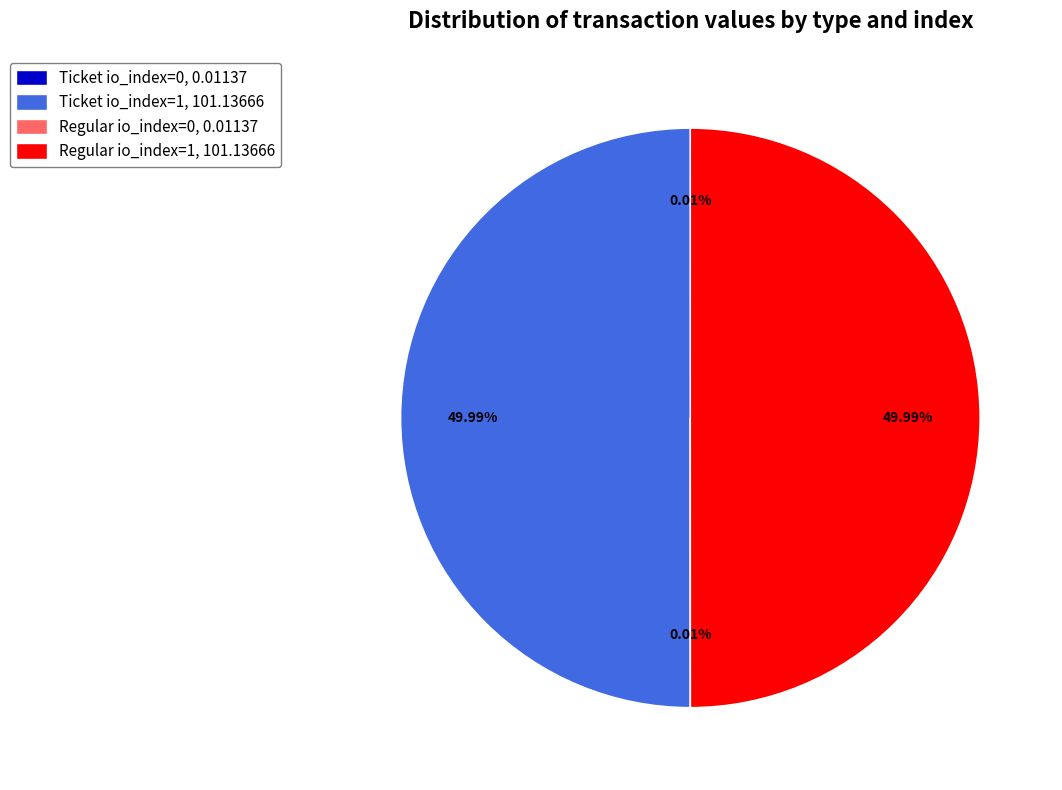

To the nearest percent, what is the average slice percentage?

25%